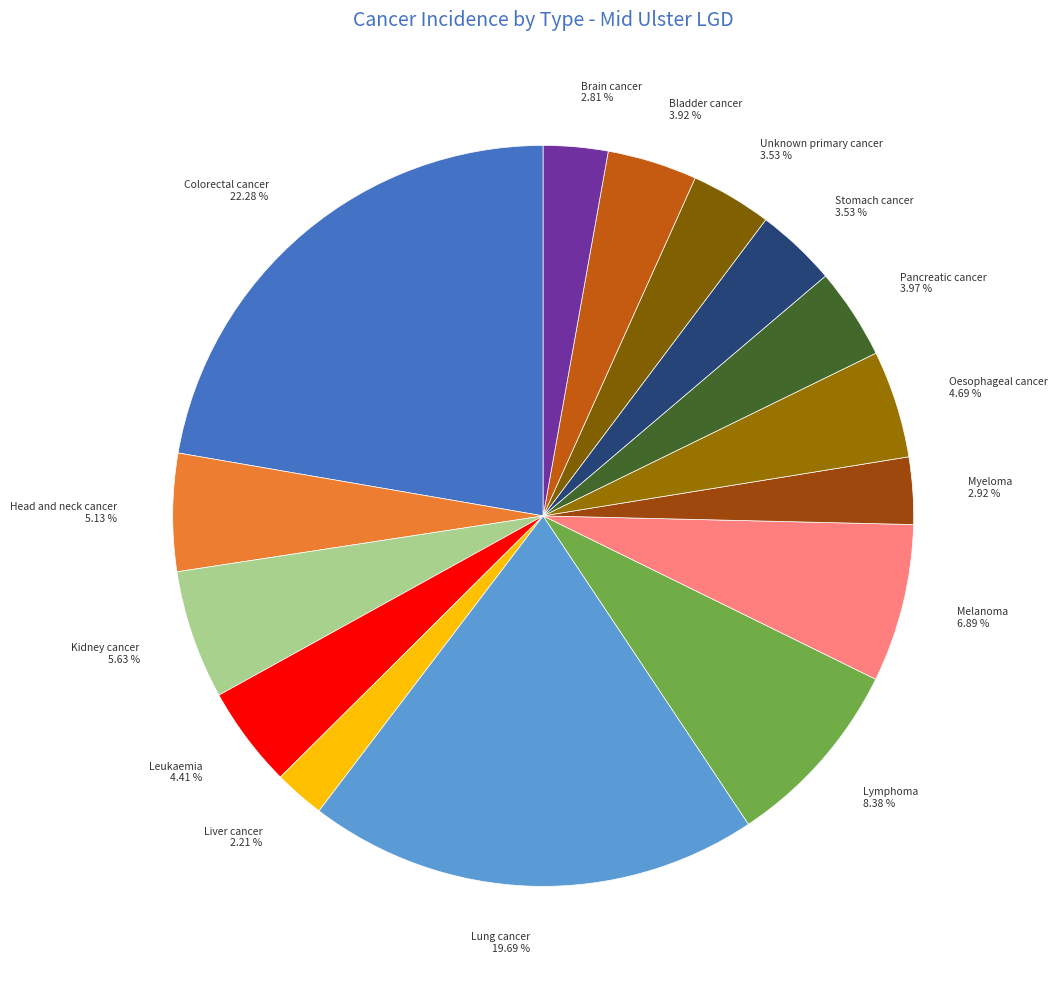

To the nearest percent, what is the difference between the Lymphoma and Kidney cancer slice percentages?

3%